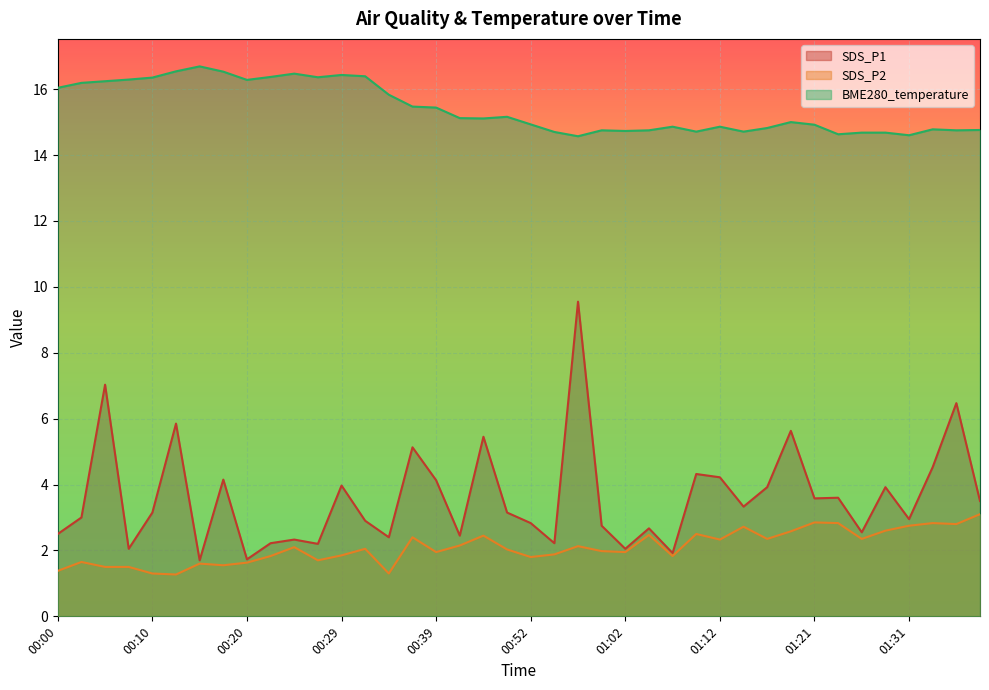

How many lines are shown in the chart?

3